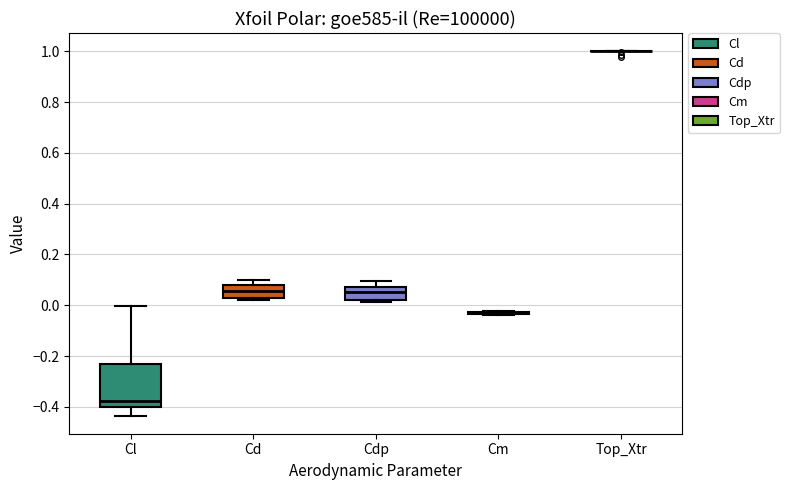

Reading left to right, transcribe this box plot: for each box, give where its median line is, the range the box spans, and where its two whiskers end, as read against the y-axis. The values are not printed on the chart, so give them approximately, as read against the axis.

Cl: median -0.38, box -0.40 to -0.24, whiskers -0.44 to 0.00
Cd: median 0.06, box 0.02 to 0.08, whiskers 0.02 (just below the box's lower edge) to 0.10
Cdp: median 0.06, box 0.02 to 0.08, whiskers 0.02 (just below the box's lower edge) to 0.10
Cm: box collapsed to a line at -0.02, whiskers -0.04 to -0.02
Top_Xtr: box collapsed to a line at 1.00, whiskers 1.00 to 1.00